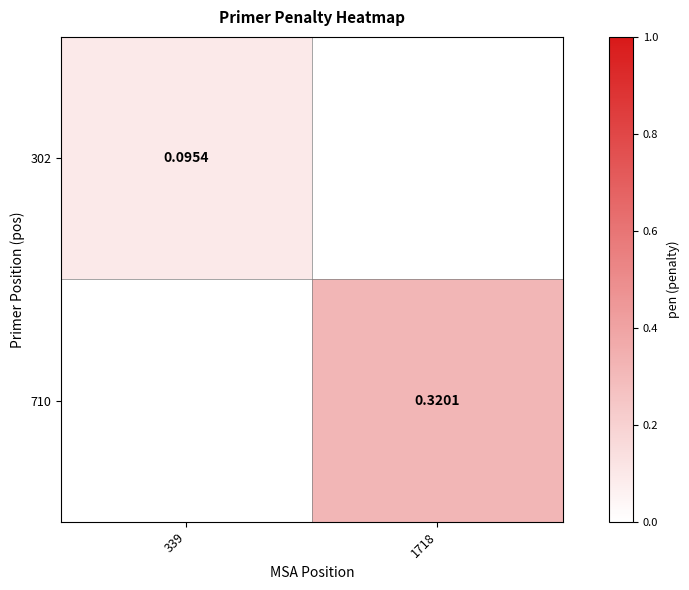

Rank the series at 339 from highest to lowest value.

302, 710